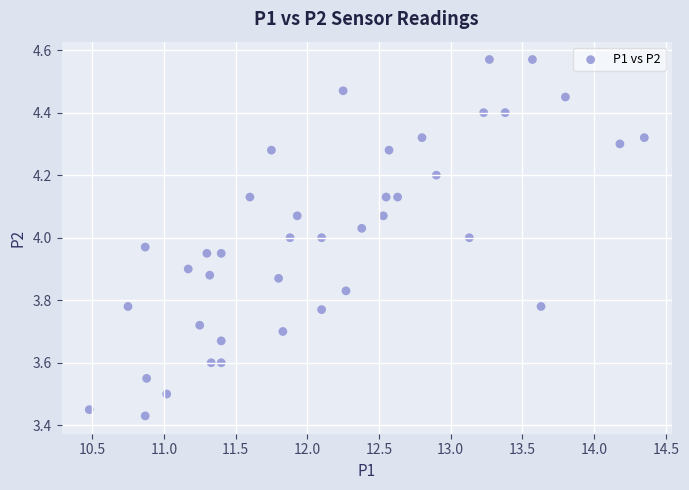

What is the range of Y values (max minus min)?

1.1